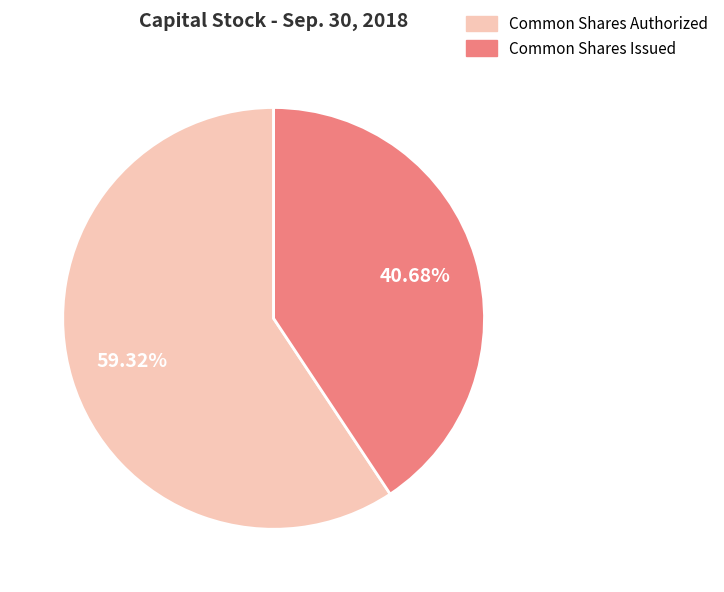

Count the number of slices in the pie.

2